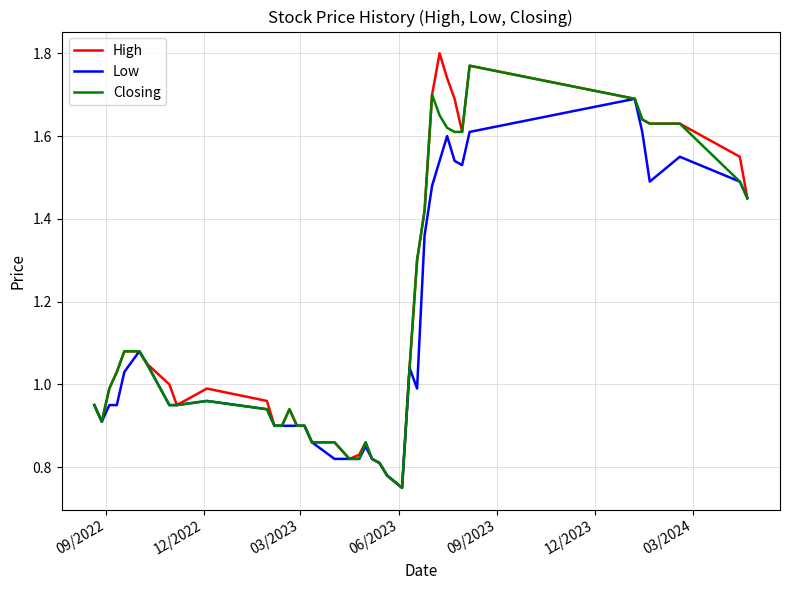

Which series has the largest range (max minus min)?

High